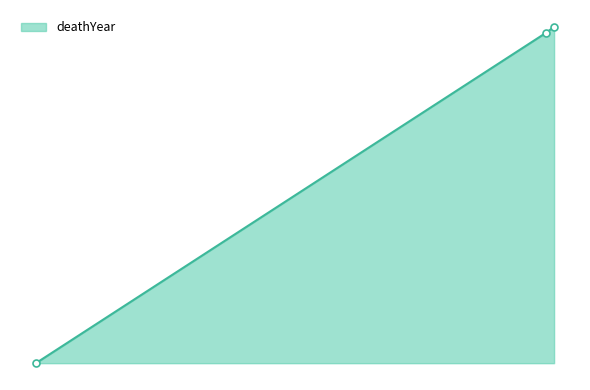

How many data points does each series have?

3